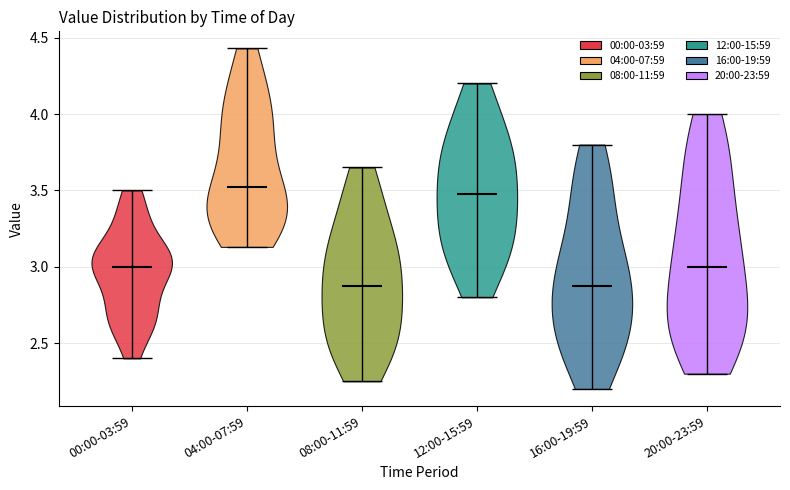

Reading left to right, read every violin against the y-axis: where its median line is, and the lowest and highest points it reaches. The values are not printed on the chart, so give them approximately, as read against the axis.

00:00-03:59: median line 3.00, lowest point 2.40, highest point 3.50
04:00-07:59: median line 3.55, lowest point 3.15, highest point 4.45
08:00-11:59: median line 2.90, lowest point 2.25, highest point 3.65
12:00-15:59: median line 3.50, lowest point 2.80, highest point 4.20
16:00-19:59: median line 2.90, lowest point 2.20, highest point 3.80
20:00-23:59: median line 3.00, lowest point 2.30, highest point 4.00